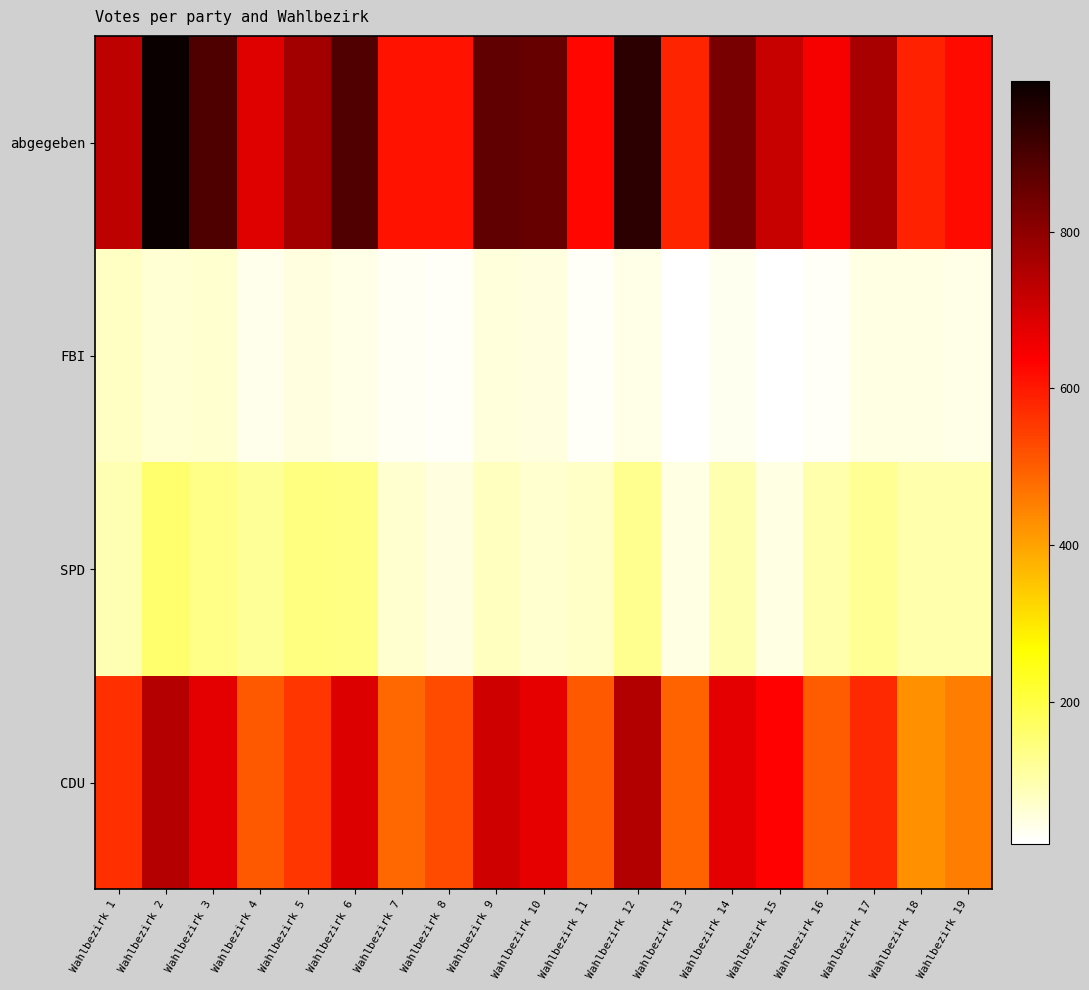

Which label corresponds to the largest value in the chart?

Wahlbezirk 2